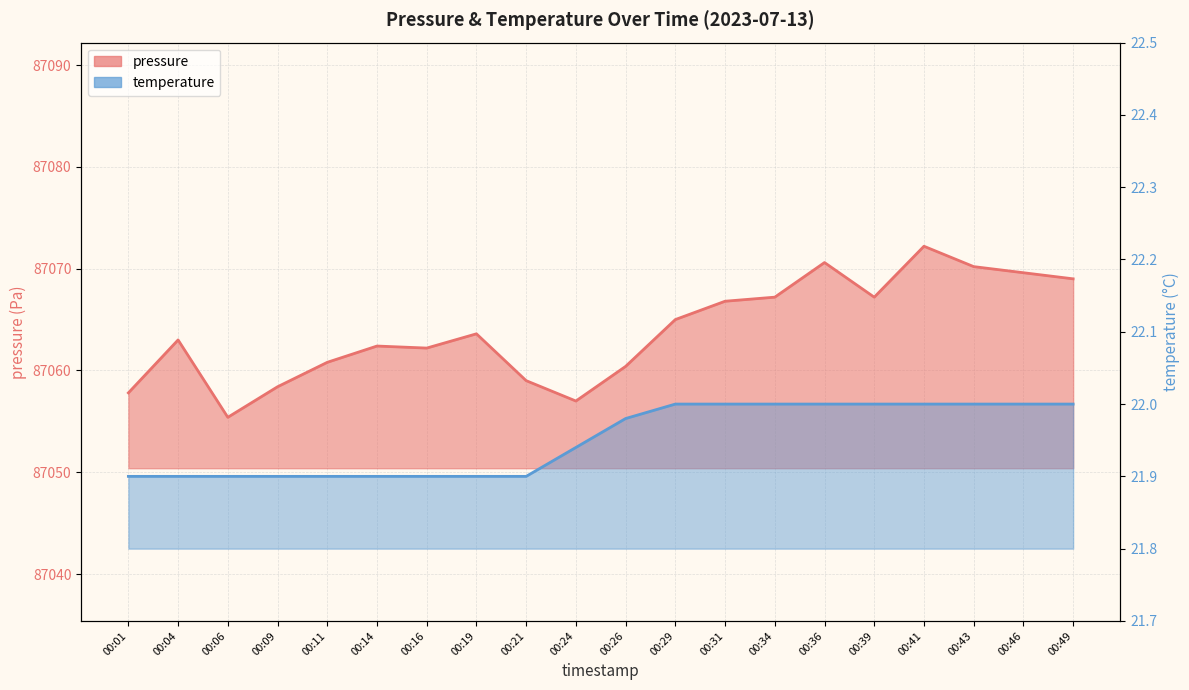

List the series in order of their peak value, highest first.

pressure, temperature